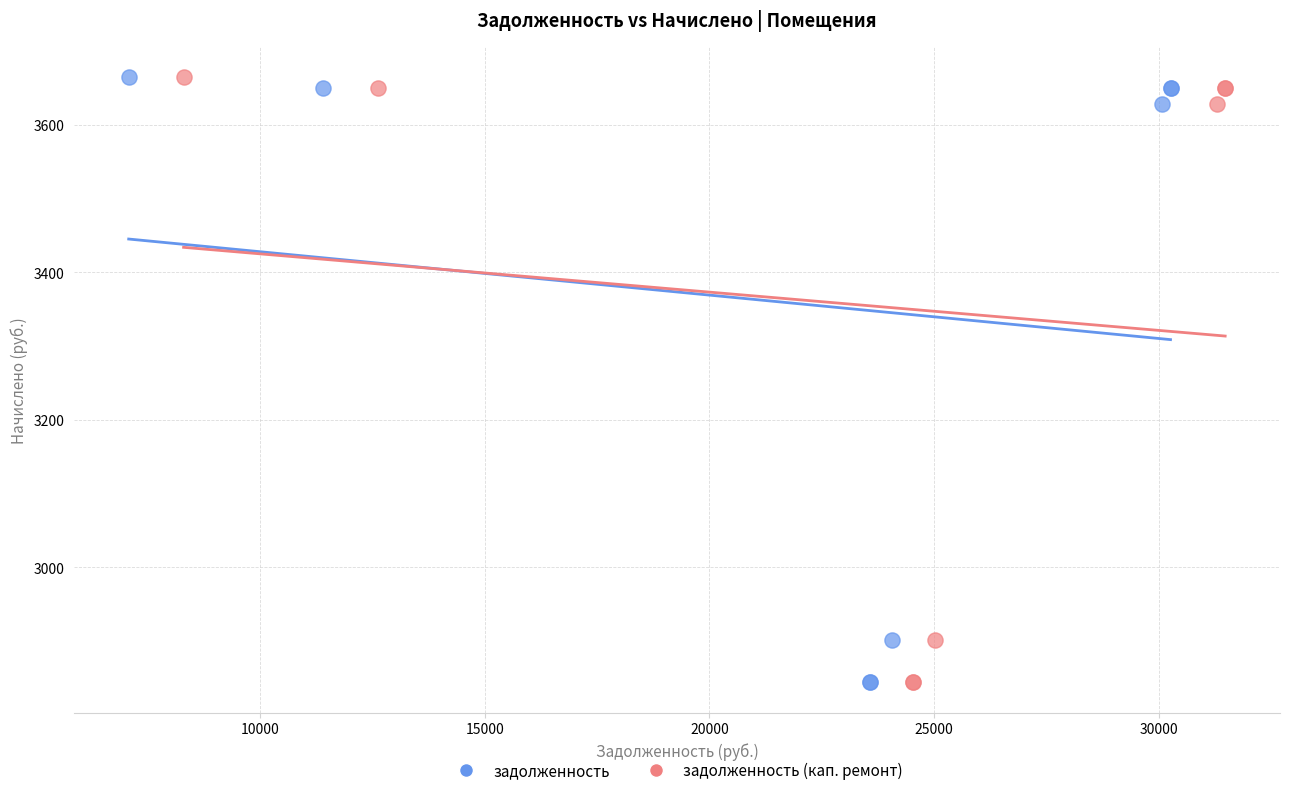

What are all the series names shown in the legend?

задолженность, задолженность (кап. ремонт)